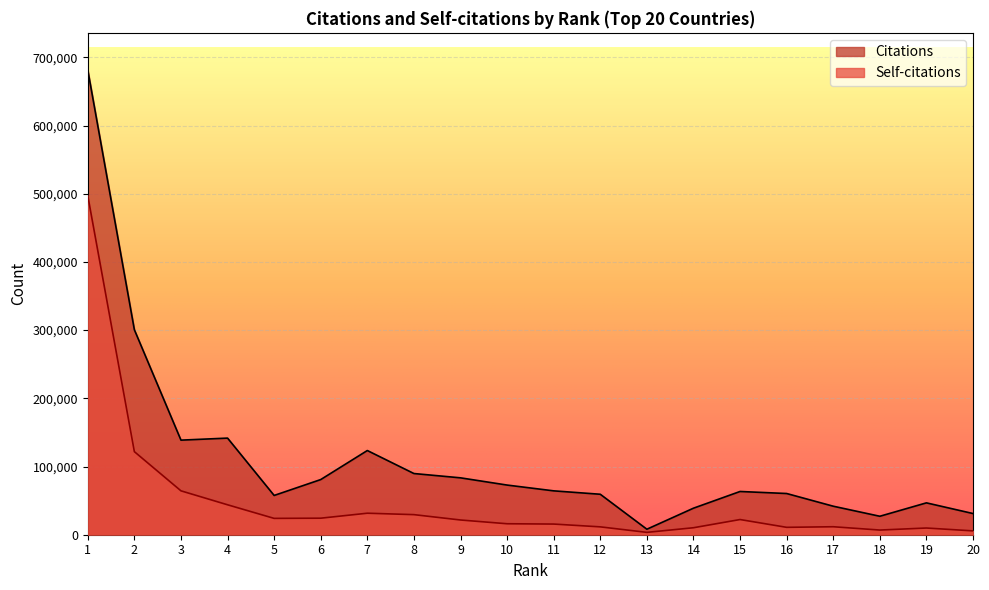

What are all the series names shown in the legend?

Citations, Self-citations